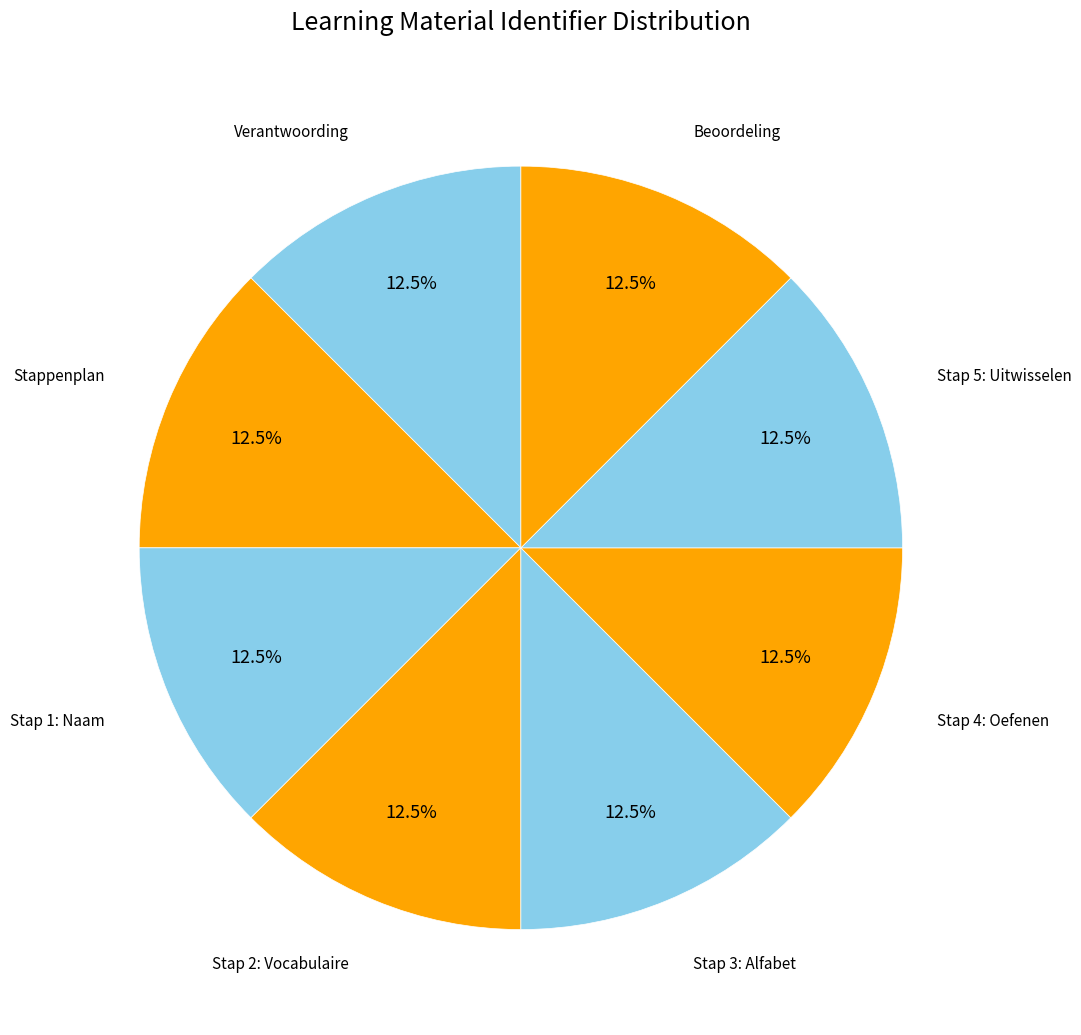

What percentage do Verantwoording and Stap 4: Oefenen together represent?

25.0%